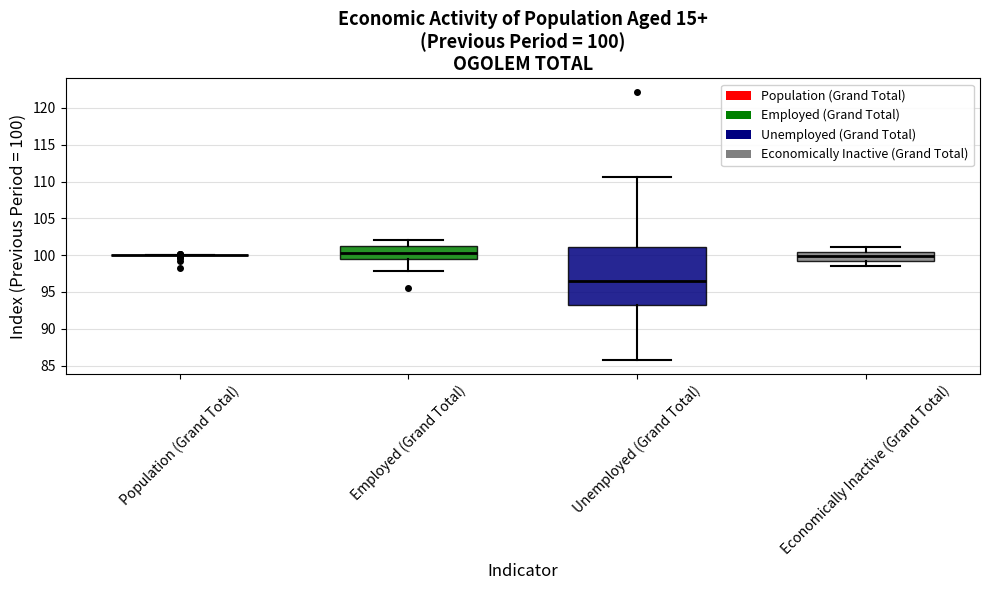

Which box is the tallest, from its lower edge to its upper edge?

Unemployed (Grand Total)